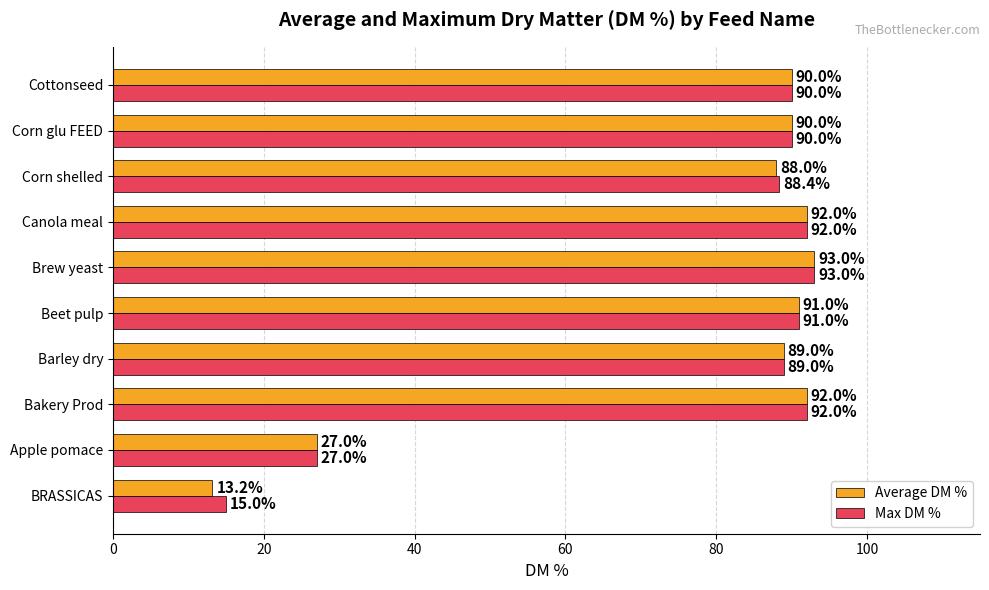

Which series changed the most between Bakery Prod and Corn shelled?

Average DM %